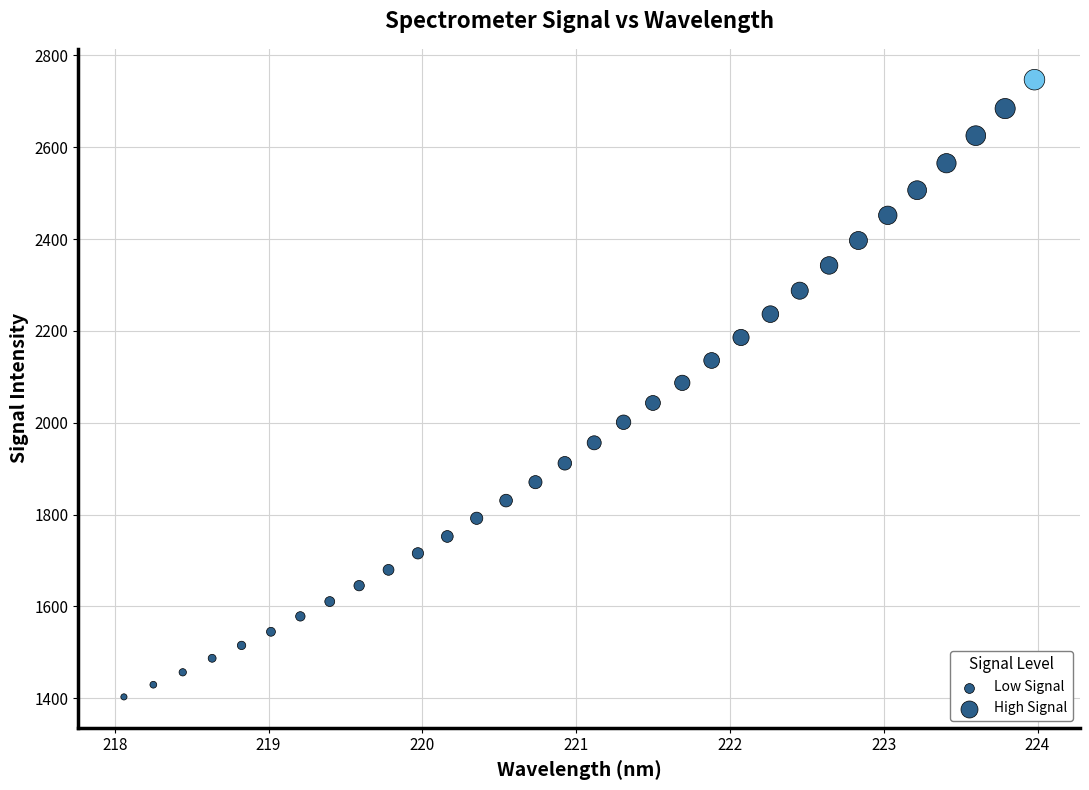

What is the range of X values (max minus min)?

5.9